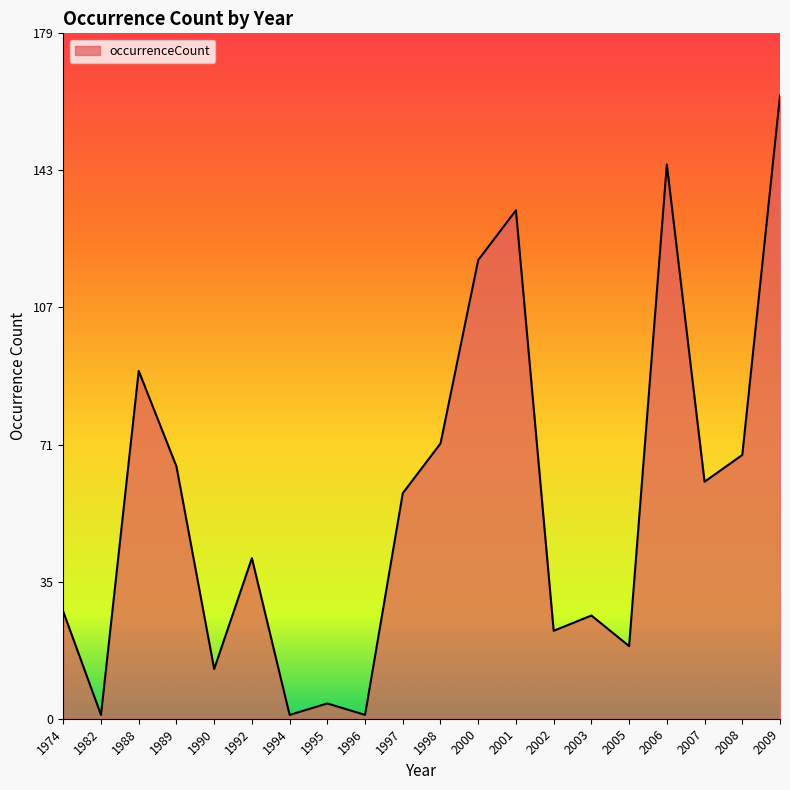

Where is the first local maximum?

1988